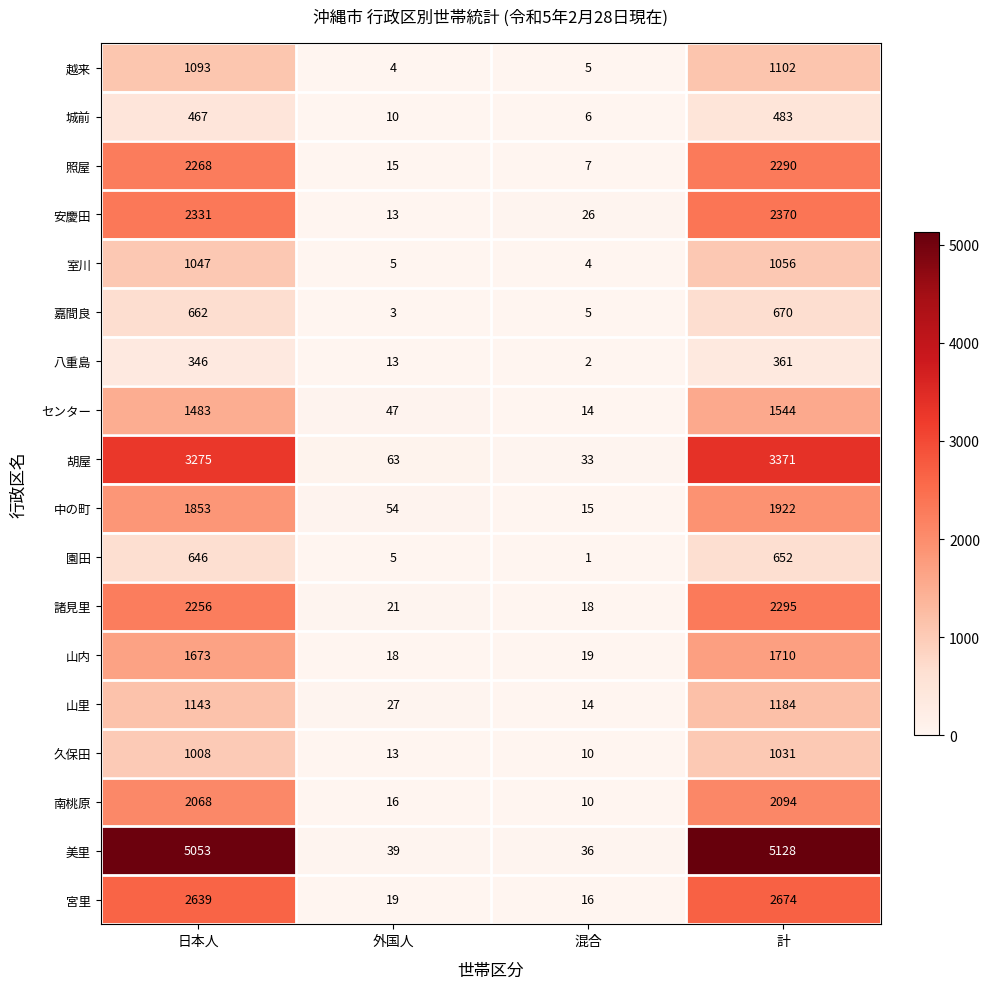

Where is 美里 nearest to the value 2582?

日本人